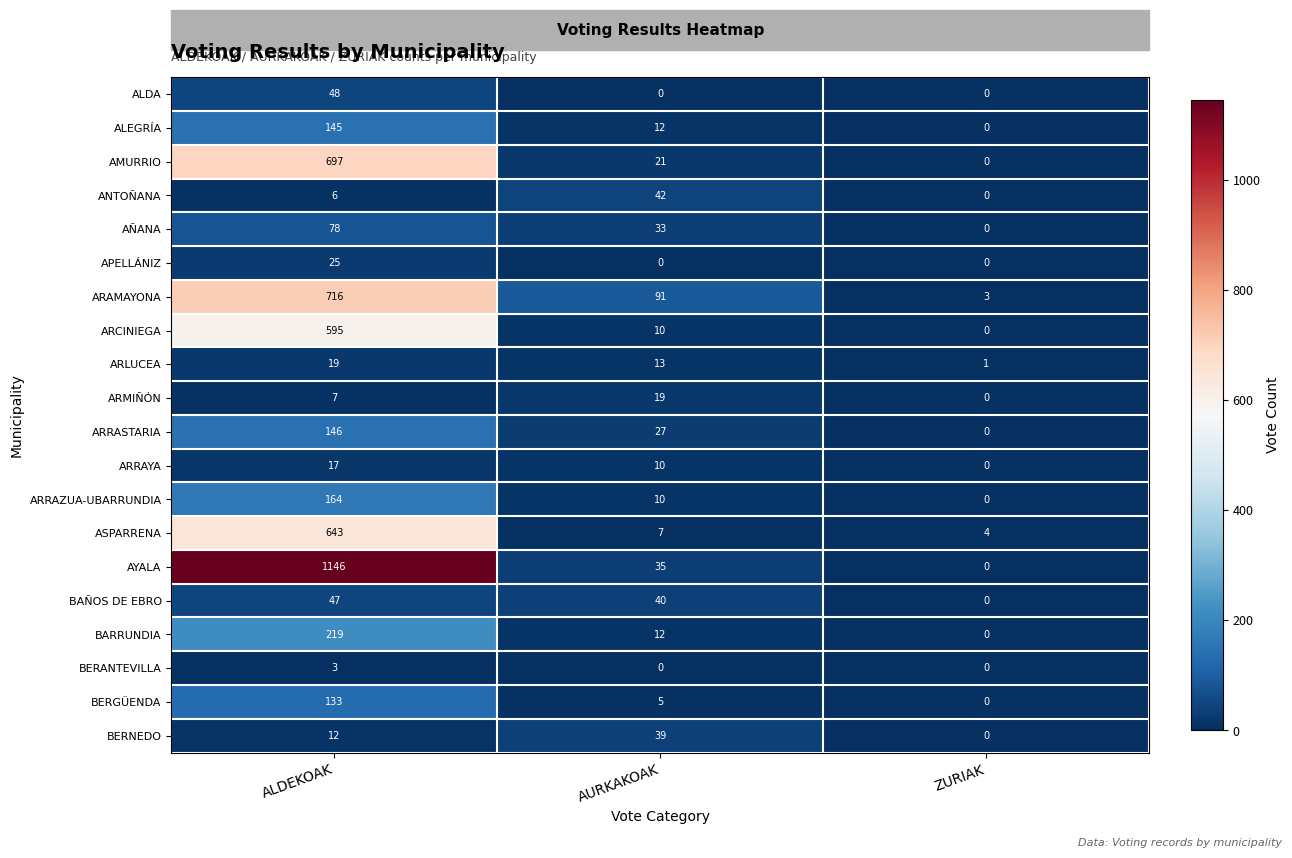

How many categories are shown in the chart?

3